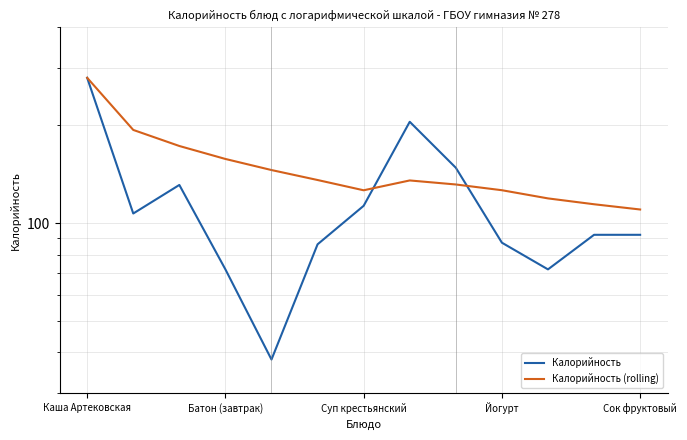

Which series ends up on top after the final intersection of Калорийность (rolling) and Калорийность?

Калорийность (rolling)